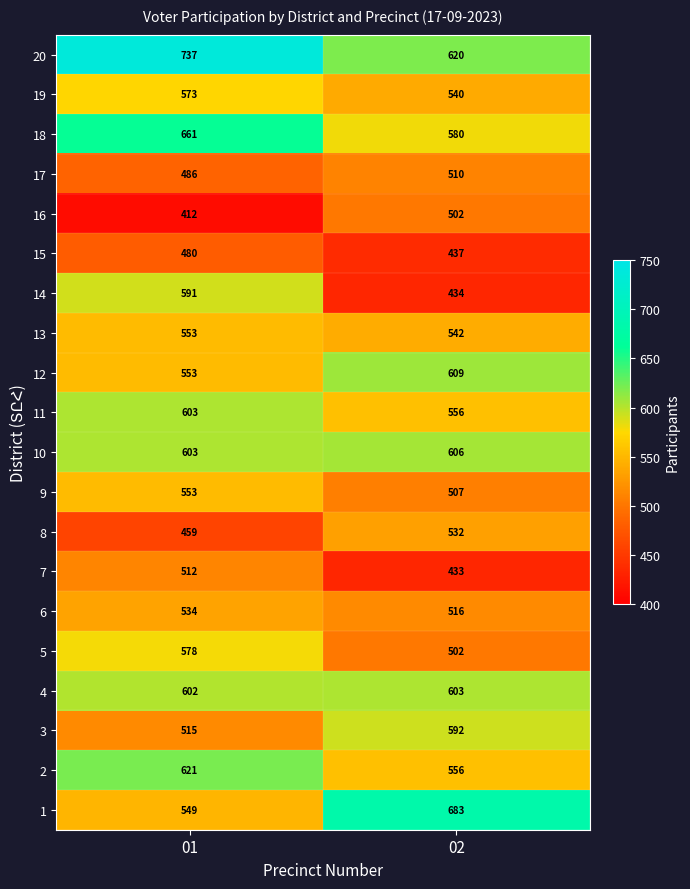

What is the difference between the 3 values at 02 and 01?

77